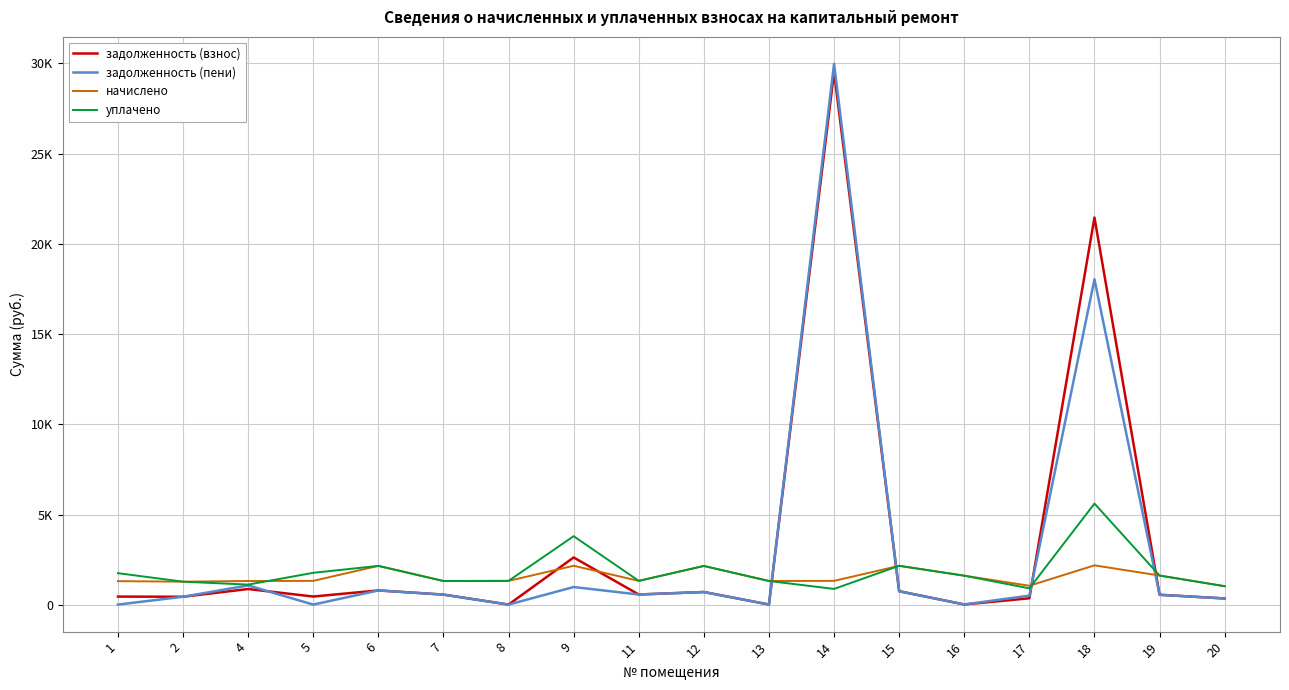

What are all the series names shown in the legend?

задолженность (взнос), задолженность (пени), начислено, уплачено